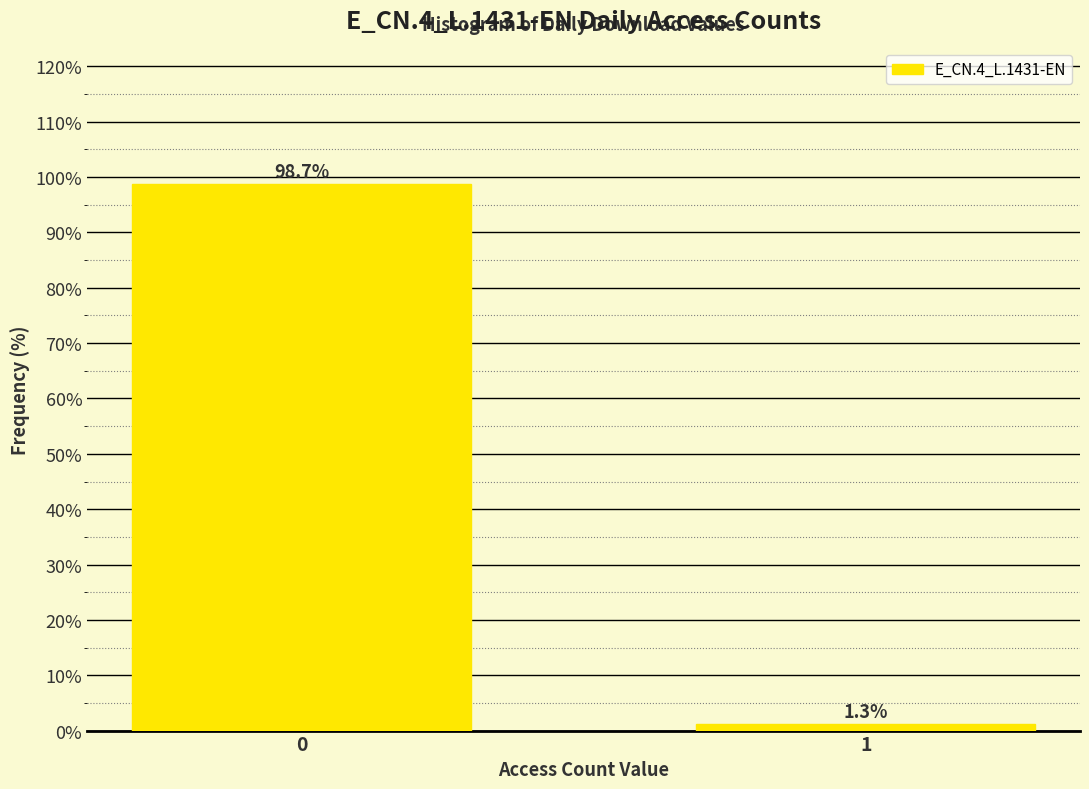

Reading right to left, list all the values displayed in this chart.

1=1.3	0=98.7